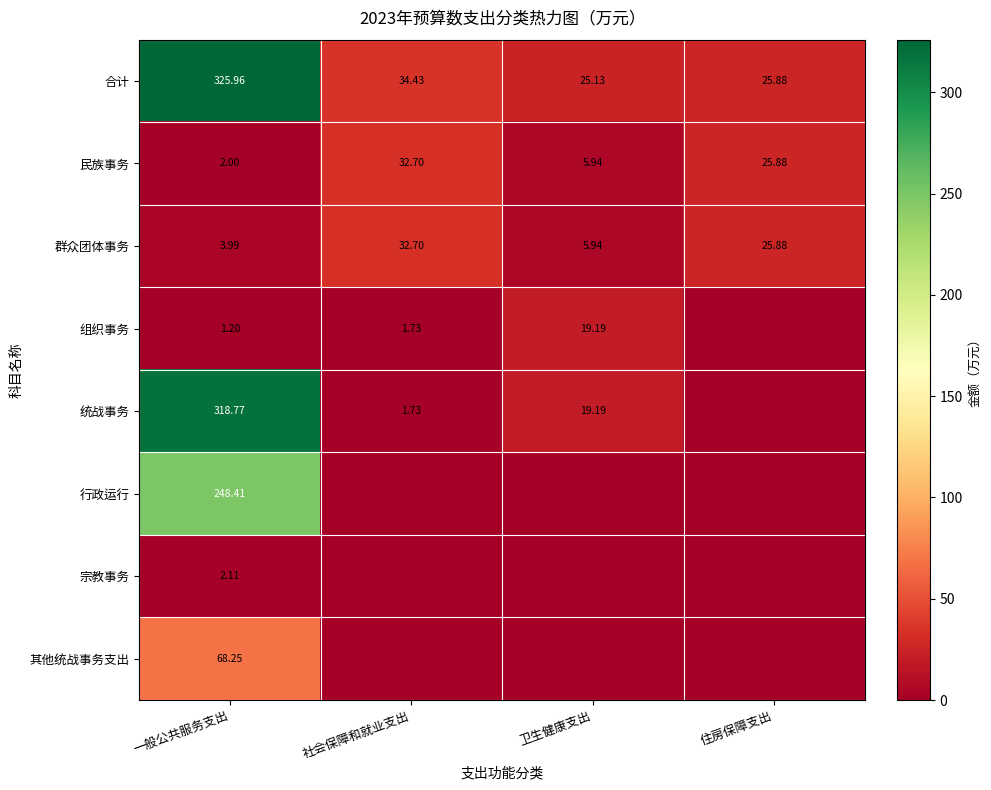

What is the total value across all series at 一般公共服务支出?

970.7